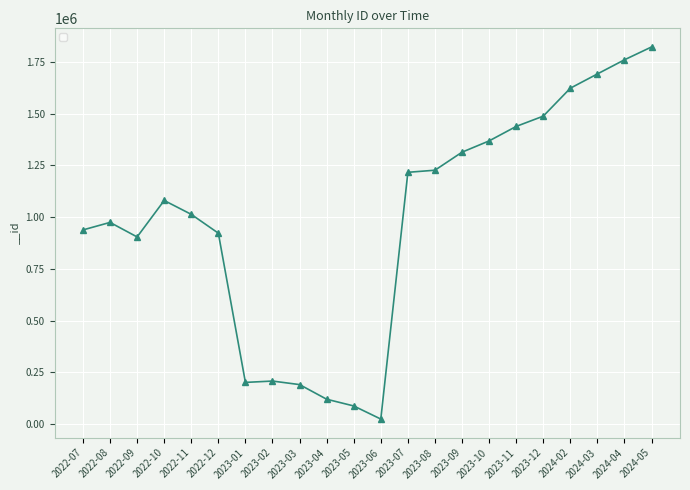

What is the maximum value shown in the chart?

1822142